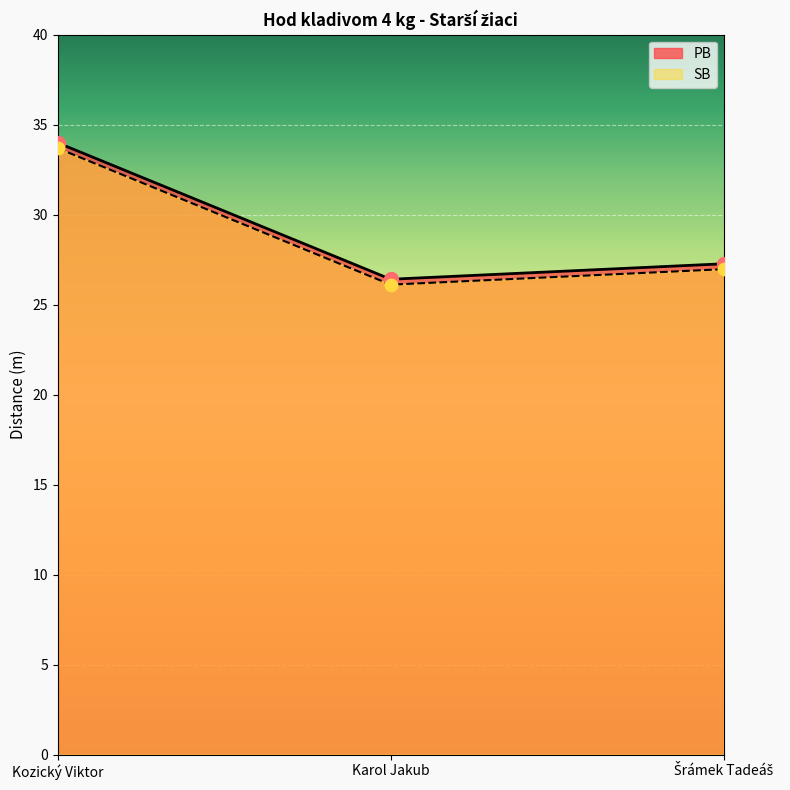

Is the value of SB at Karol Jakub greater than the value of PB at Šrámek Tadeáš?

No